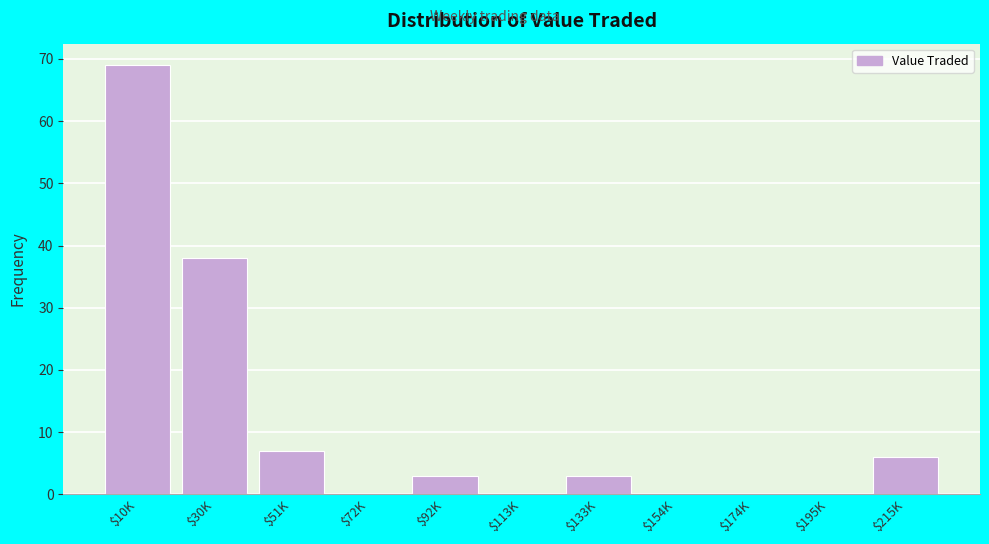

Which category has the highest value across all series?

$10K